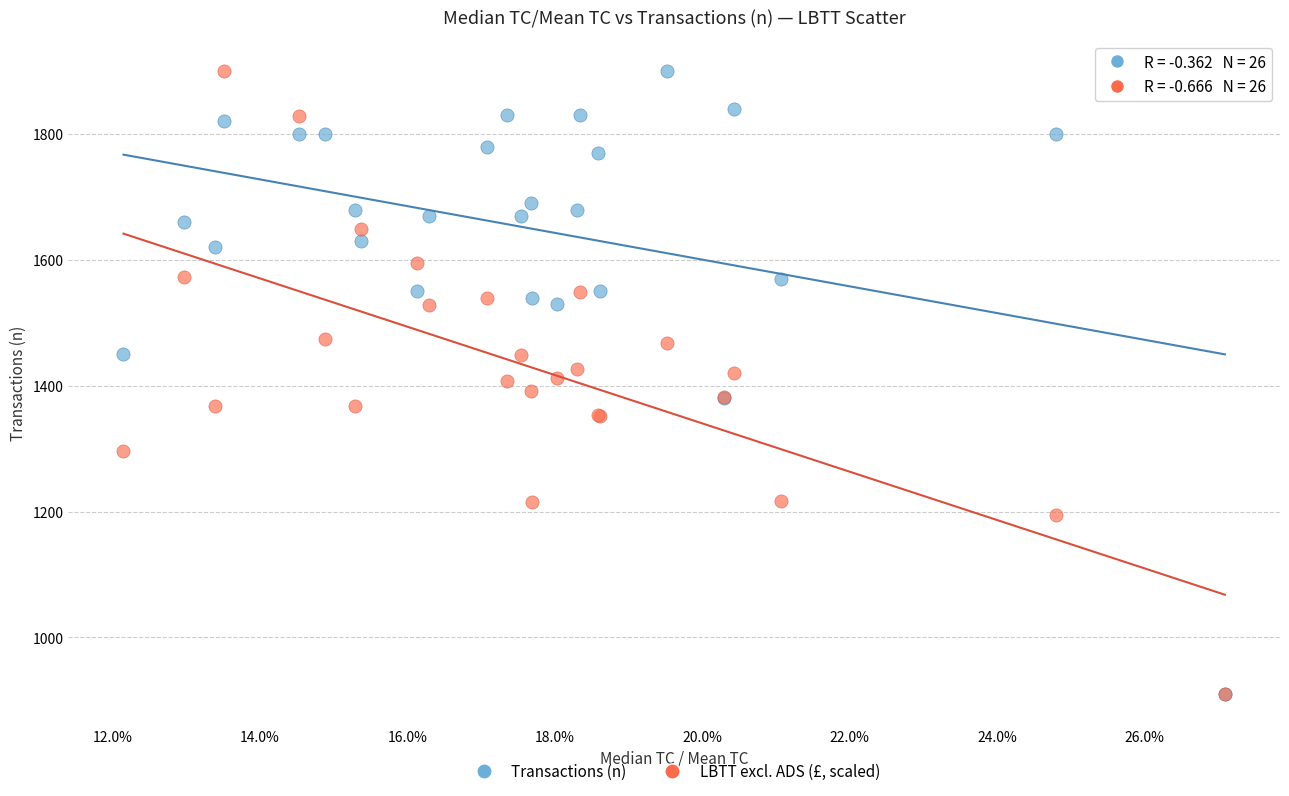

What are all the series names shown in the legend?

Transactions (n), LBTT excl. ADS (£, scaled)